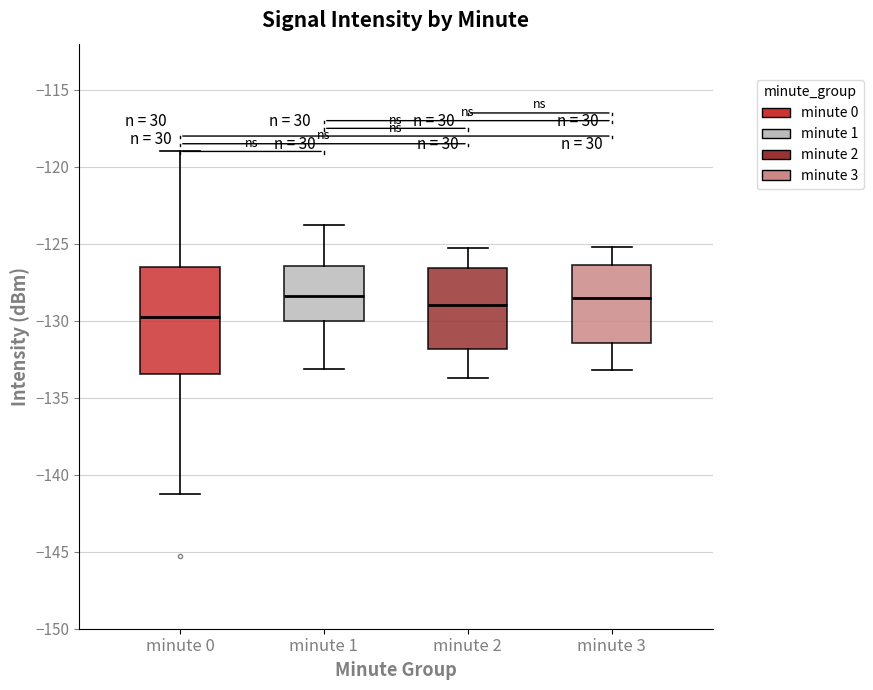

Where does the upper whisker of the box for minute 3 end on the y-axis? The values are not printed on the chart, so give them approximately, as read against the axis.

-125.0